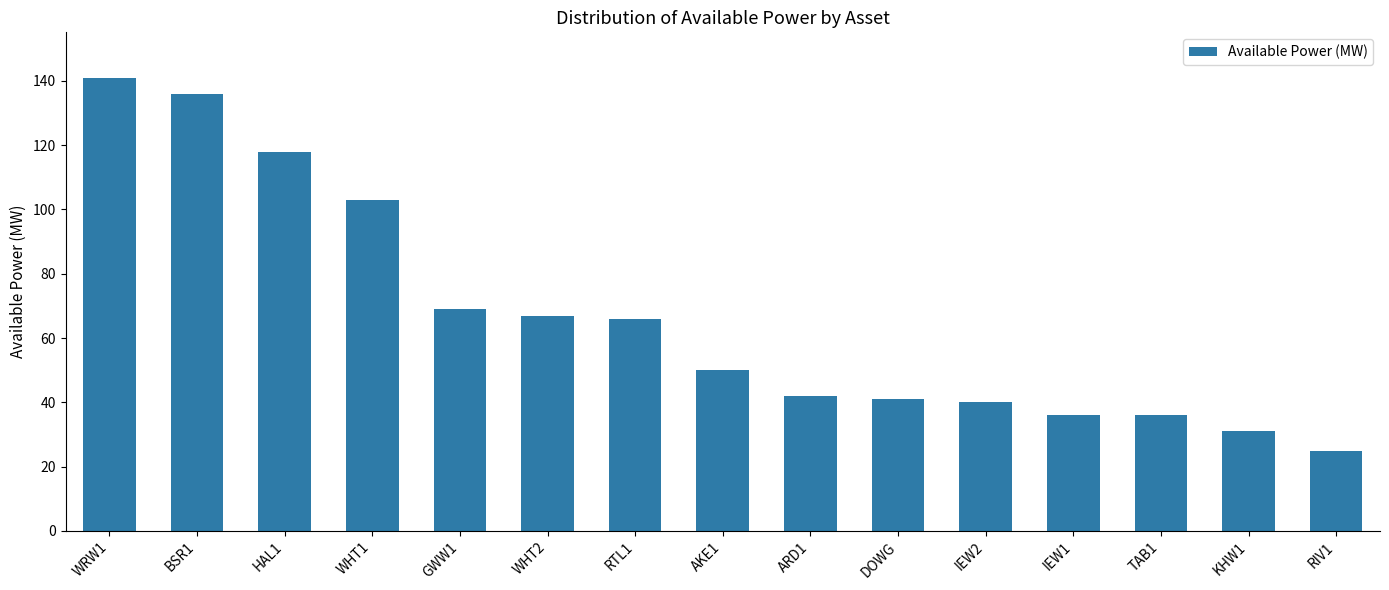

Is it true that the value at BSR1 is 87?

False